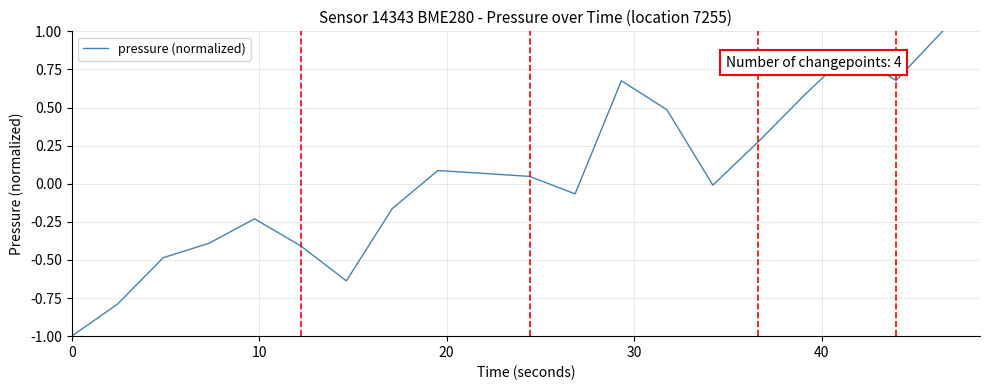

What is the maximum value shown in the chart?

1.0